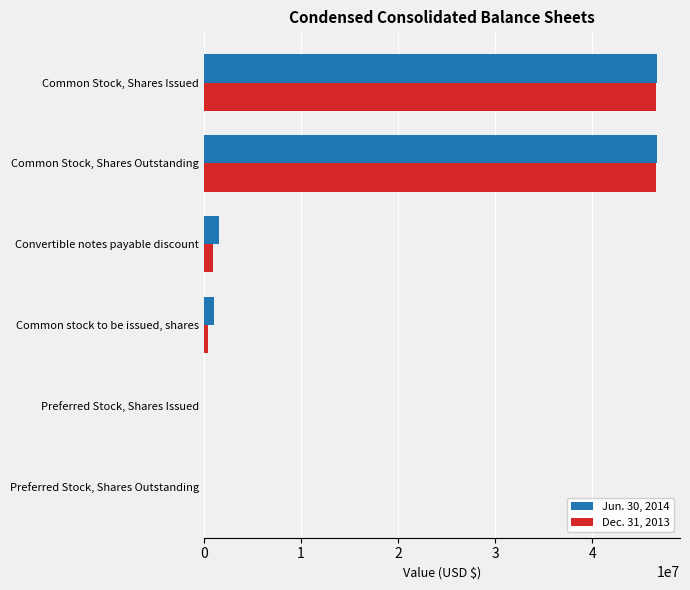

What is the maximum value shown in the chart?

46726882